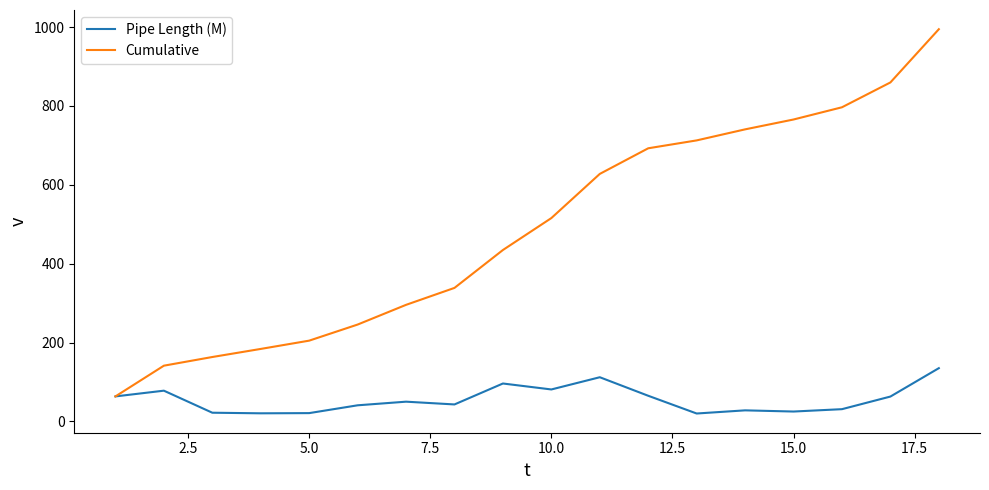

What are all the series names shown in the legend?

Pipe Length (M), Cumulative